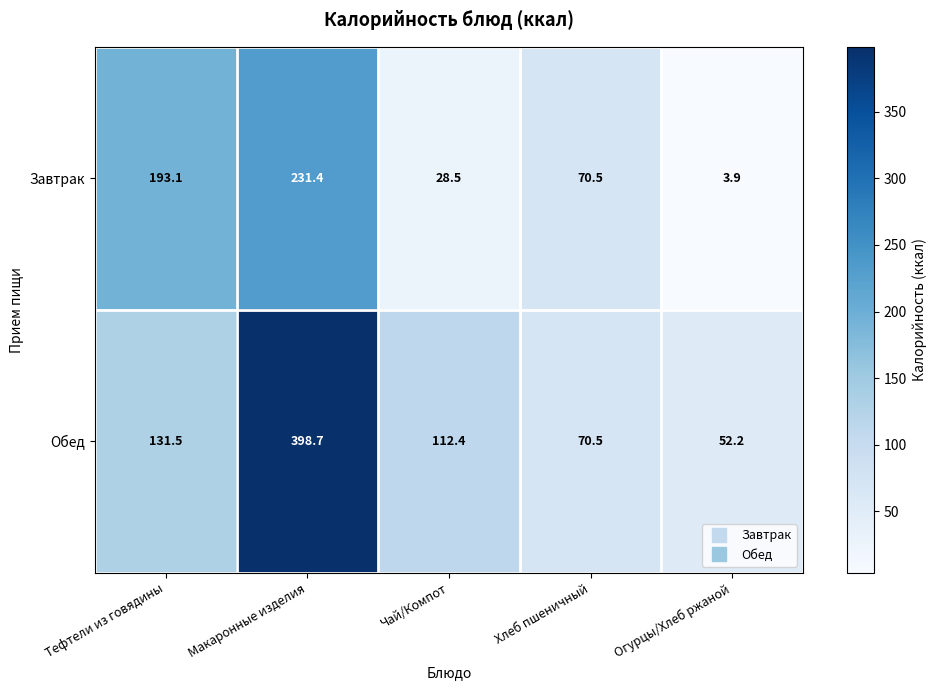

True or false: Завтрак has a value of 231.4 at Макаронные изделия.

True